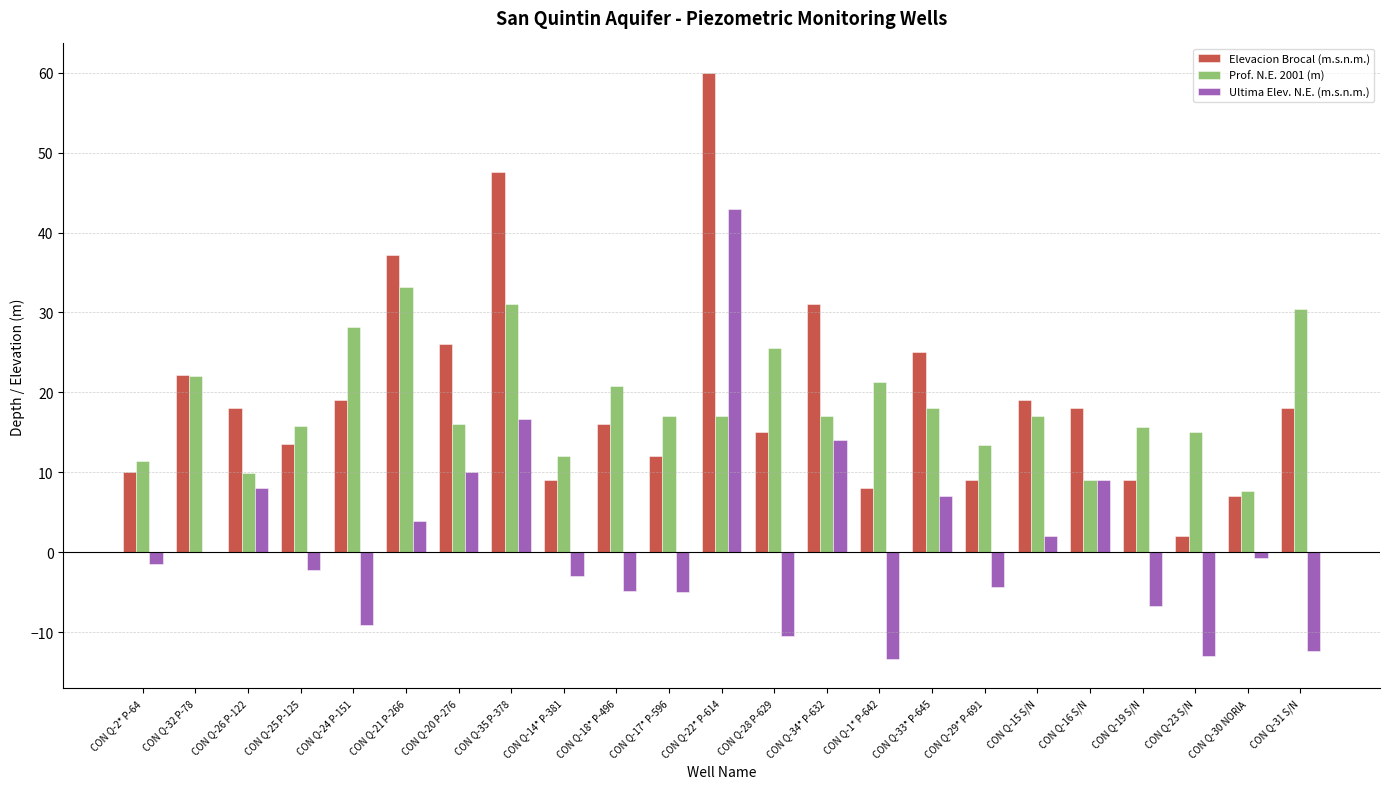

At which category does the chart reach its peak across all series?

CON Q-22* P-614